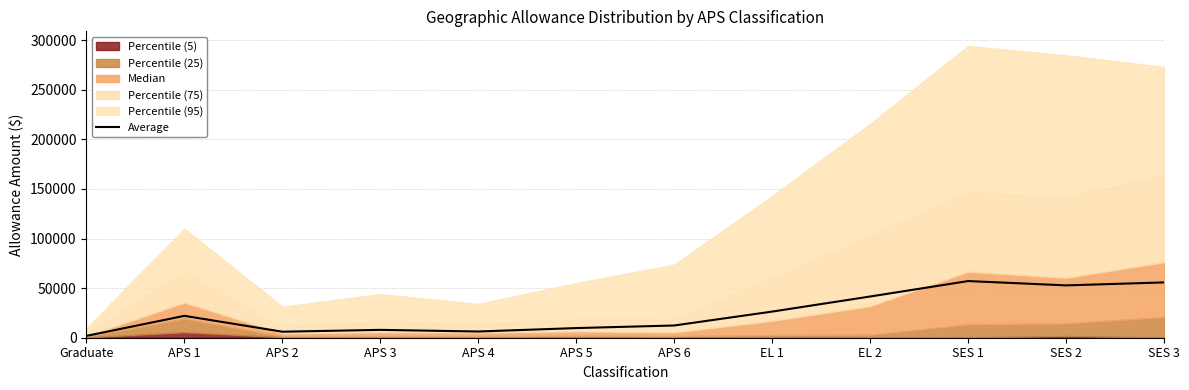

List the labels in order of value, smallest first.

Graduate, APS 2, APS 4, APS 3, APS 5, APS 6, APS 1, EL 1, EL 2, SES 2, SES 3, SES 1